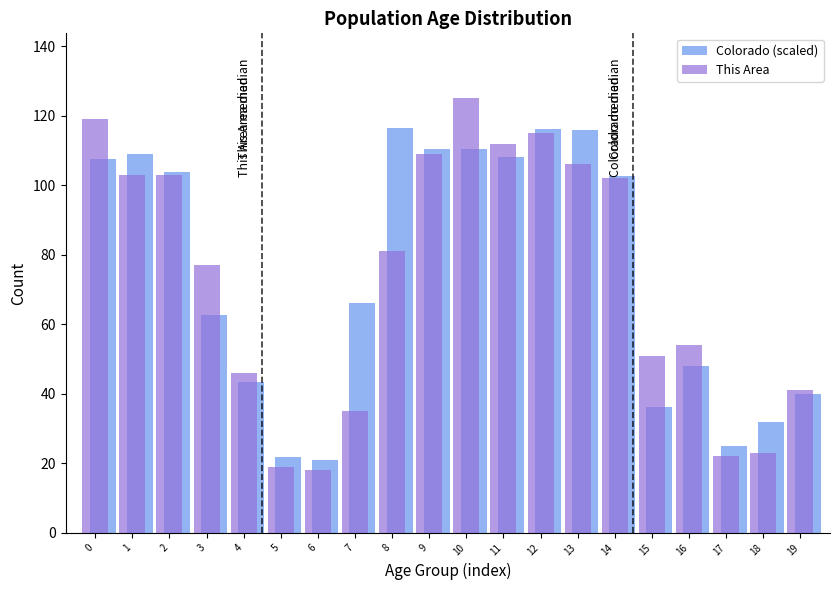

At how many categories does at least one series exceed 93?

10